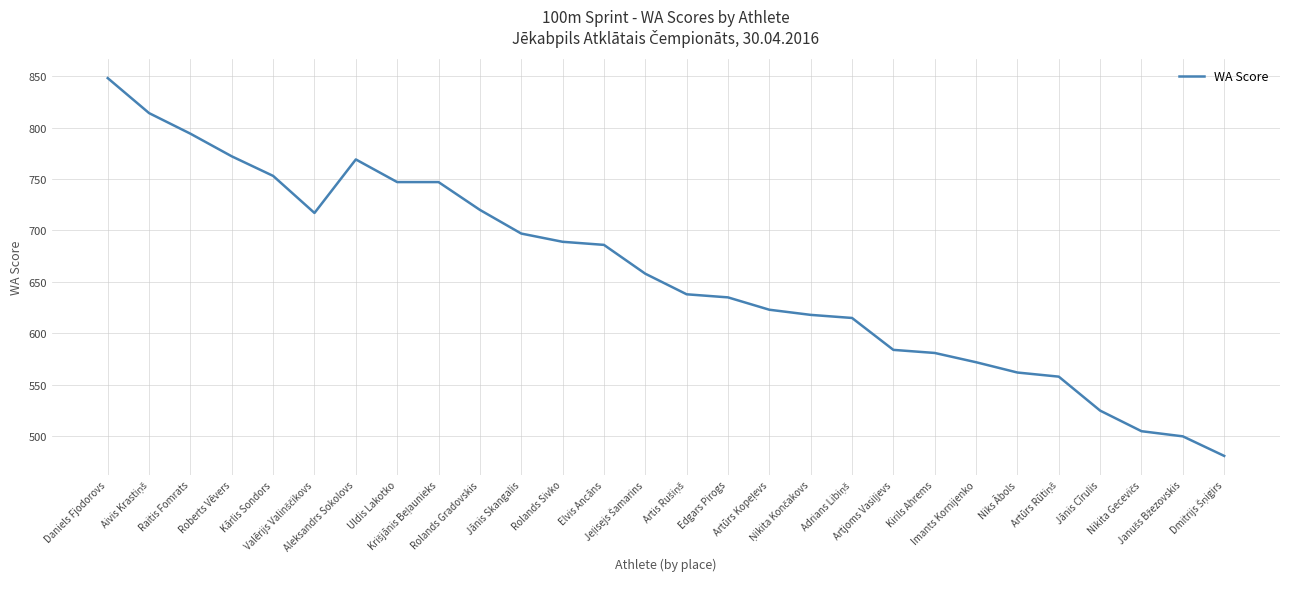

Reading left to right, what are all the values shown in this chart?

848	814	794	772	753	717	769	747	747	720	697	689	686	658	638	635	623	618	615	584	581	572	562	558	525	505	500	481